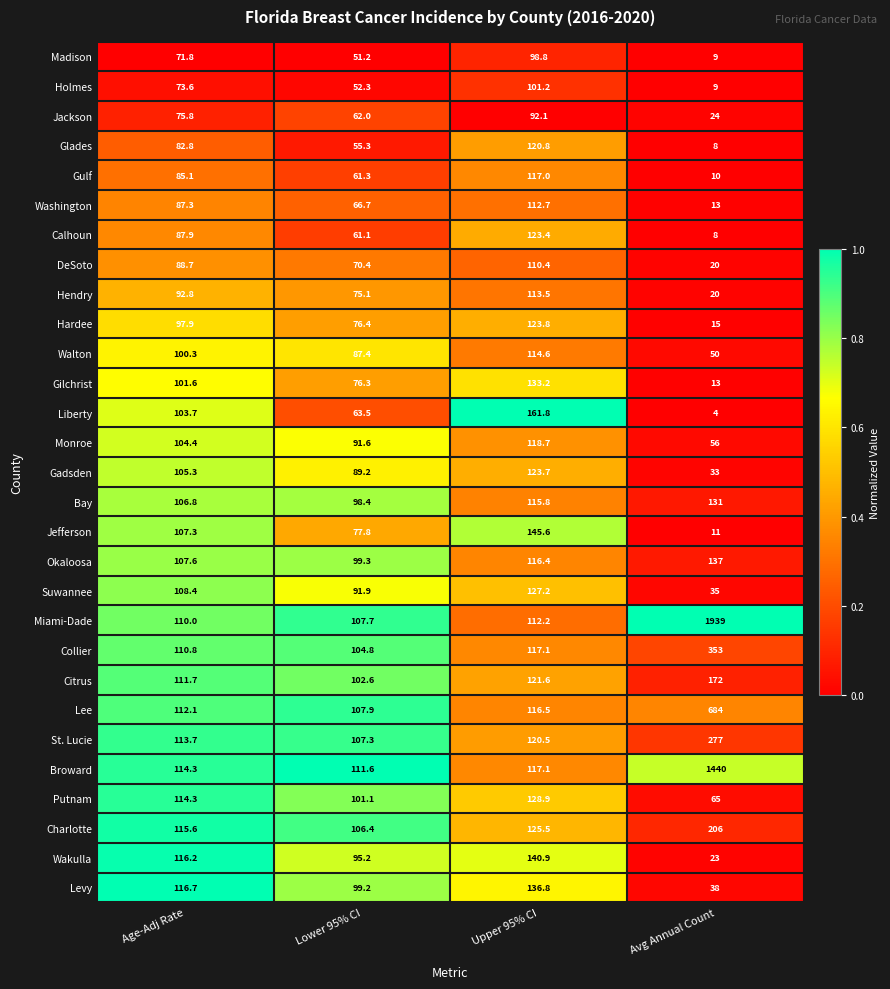

Rank the categories by Liberty value from highest to lowest.

Upper 95% CI, Age-Adj Rate, Lower 95% CI, Avg Annual Count